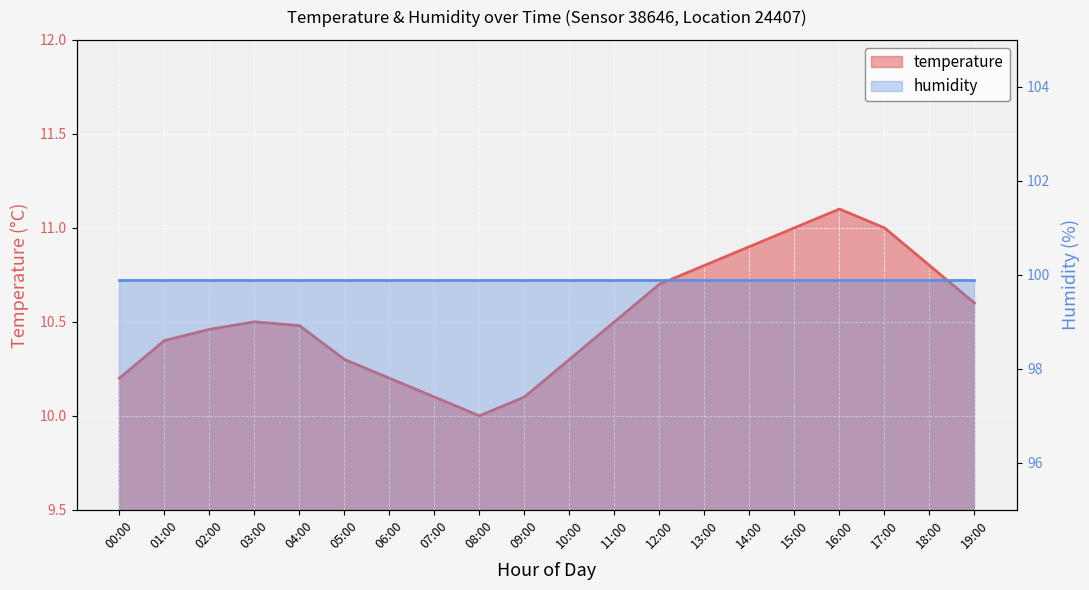

What is the change in value from 05:00 to 11:00?

+0.2